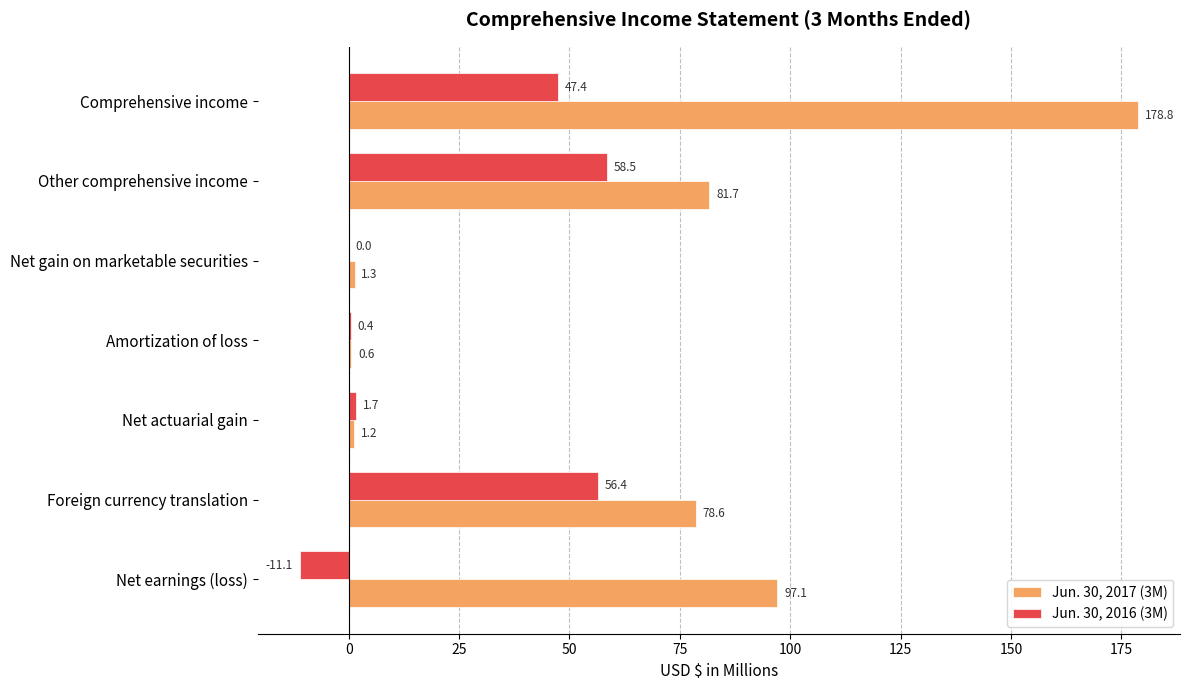

At which category does the chart reach its peak across all series?

Comprehensive income